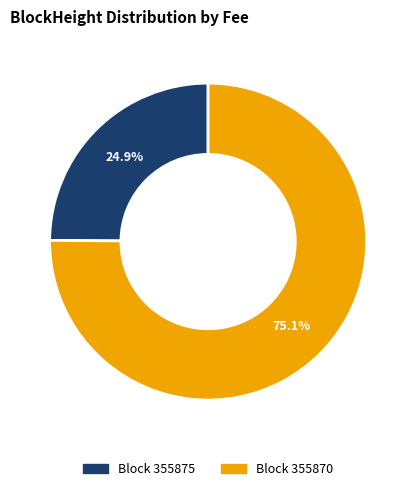

How many slices are in this pie chart?

2